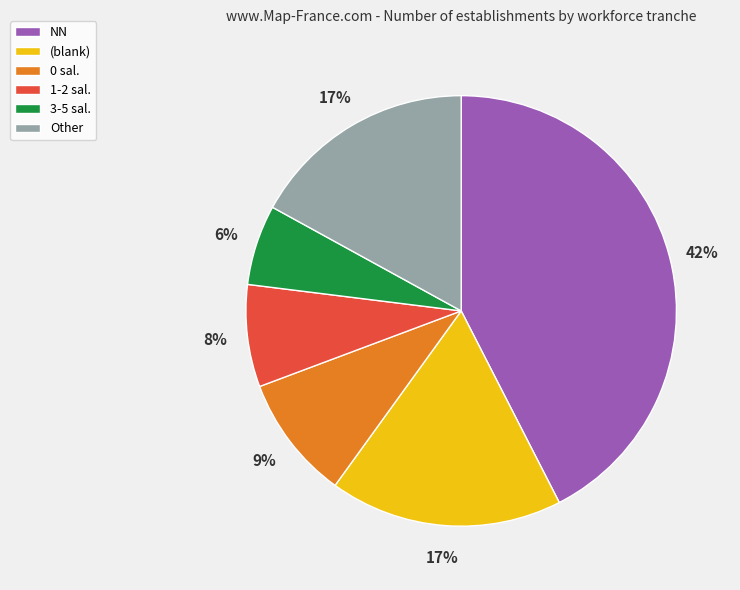

Between 3-5 sal. and 1-2 sal., which is larger?

1-2 sal.